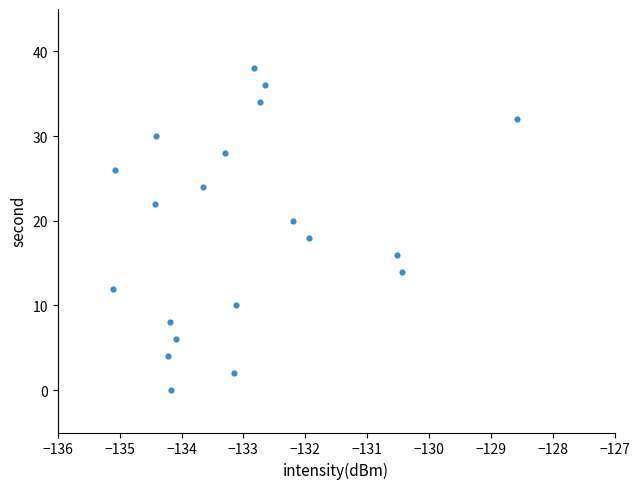

What is the range of Y values (max minus min)?

38